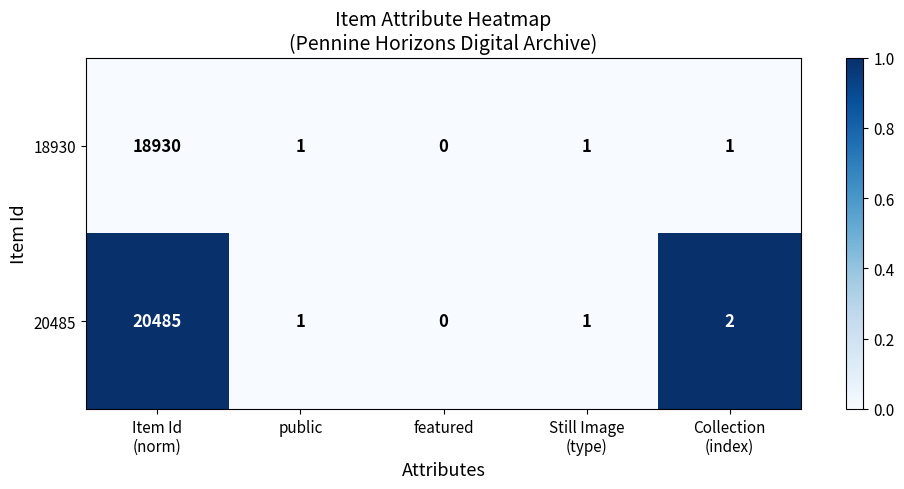

Reading left to right, transcribe all the data shown in this chart.

18930: 18930	1	0	1	1
20485: 20485	1	0	1	2